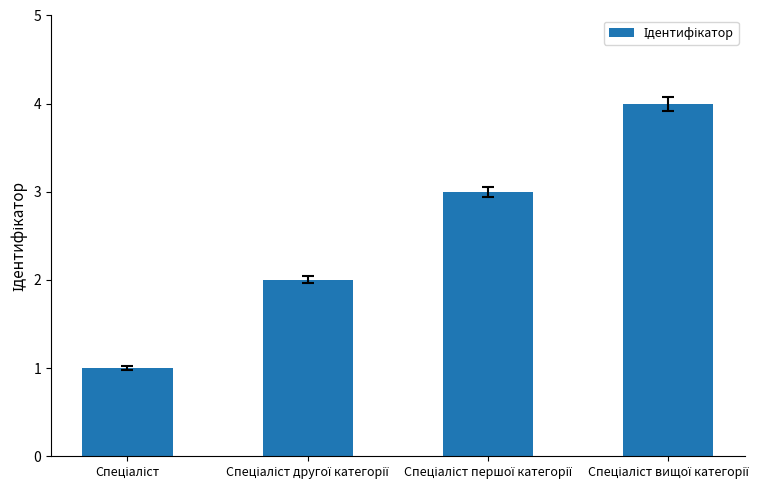

What is the difference between the maximum and minimum values?

3